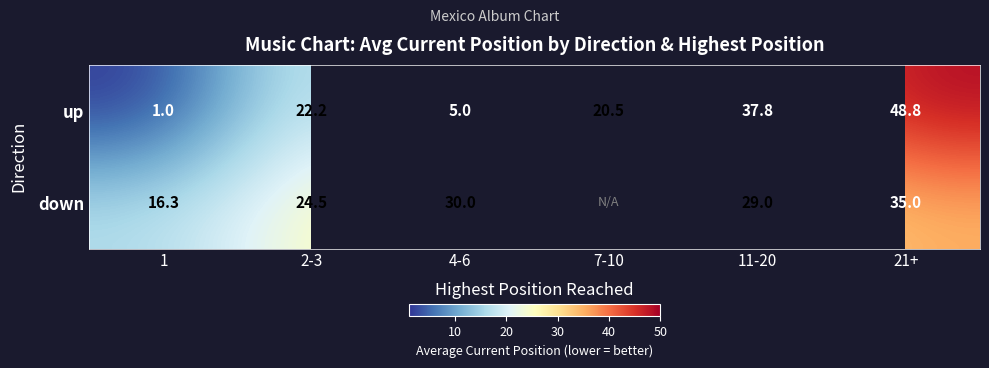

At how many categories does at least one series exceed 6?

6